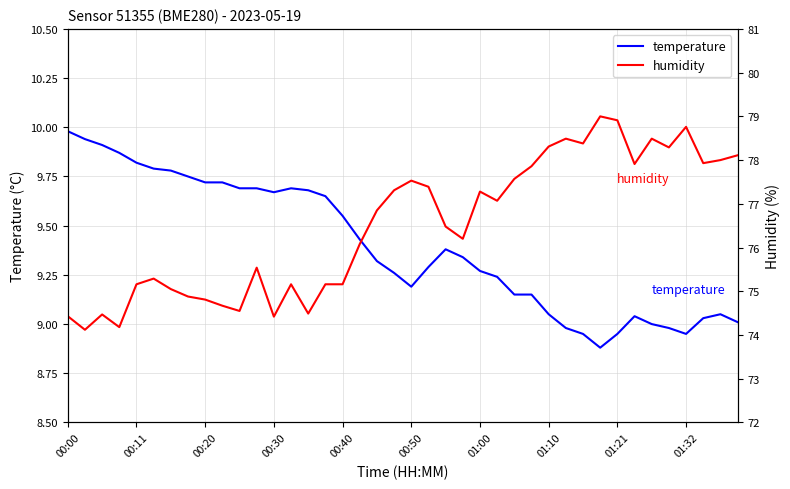

How many lines are shown in the chart?

2